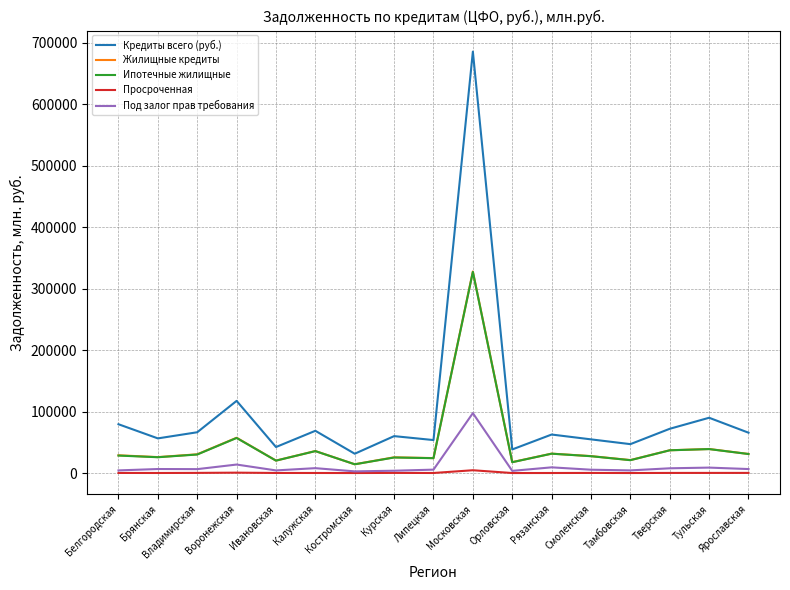

What is the sum of all Просроченная values?

8004